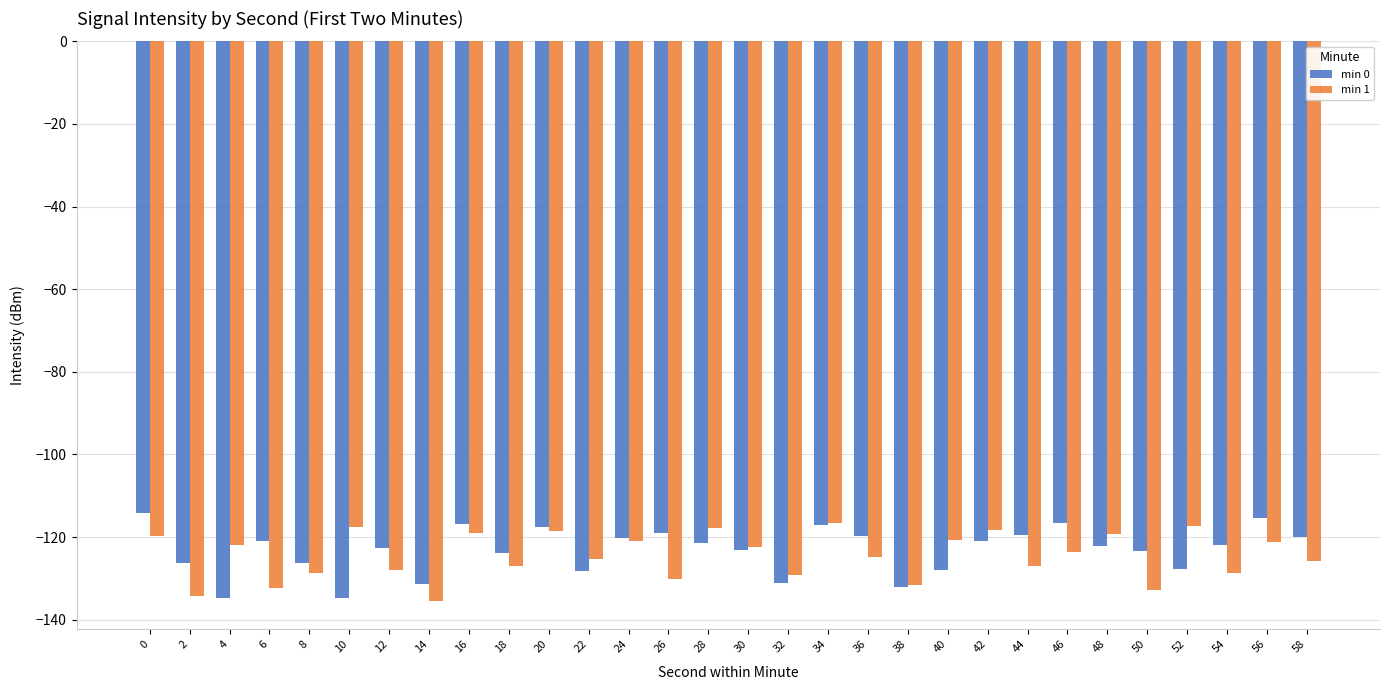

What is the difference between the min 1 values at 28 and 0?

1.9